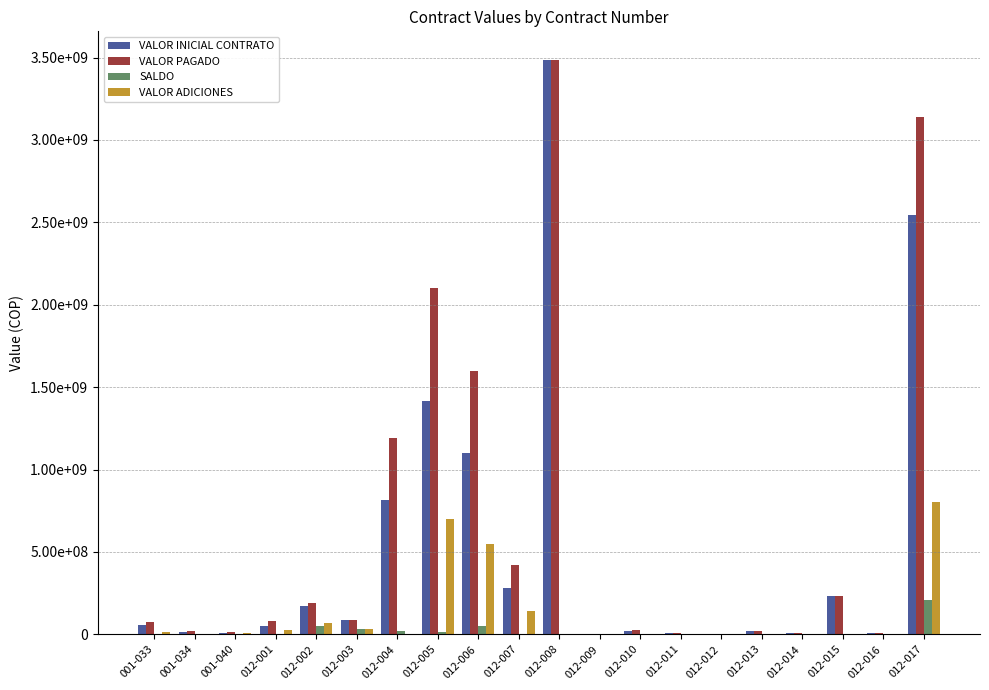

Where does the VALOR PAGADO series first go above 79500000?

012-002